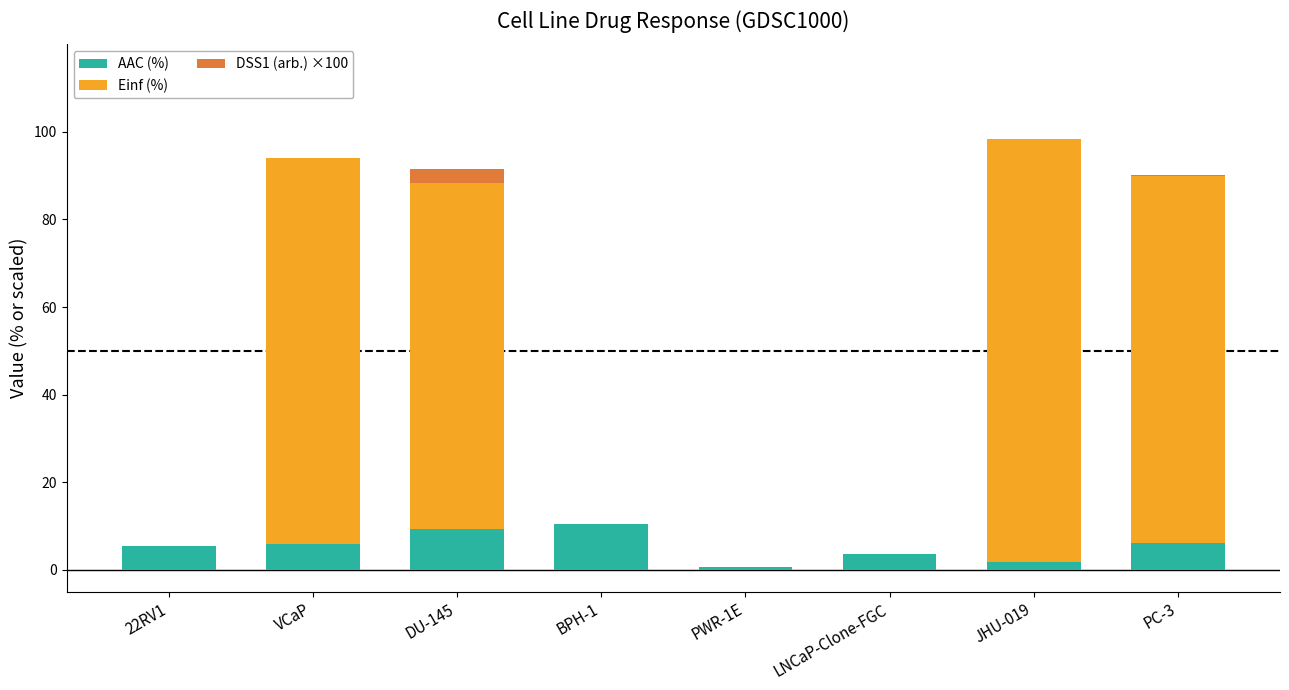

True or false: AAC (%) has a value of 1.7 at JHU-019.

True